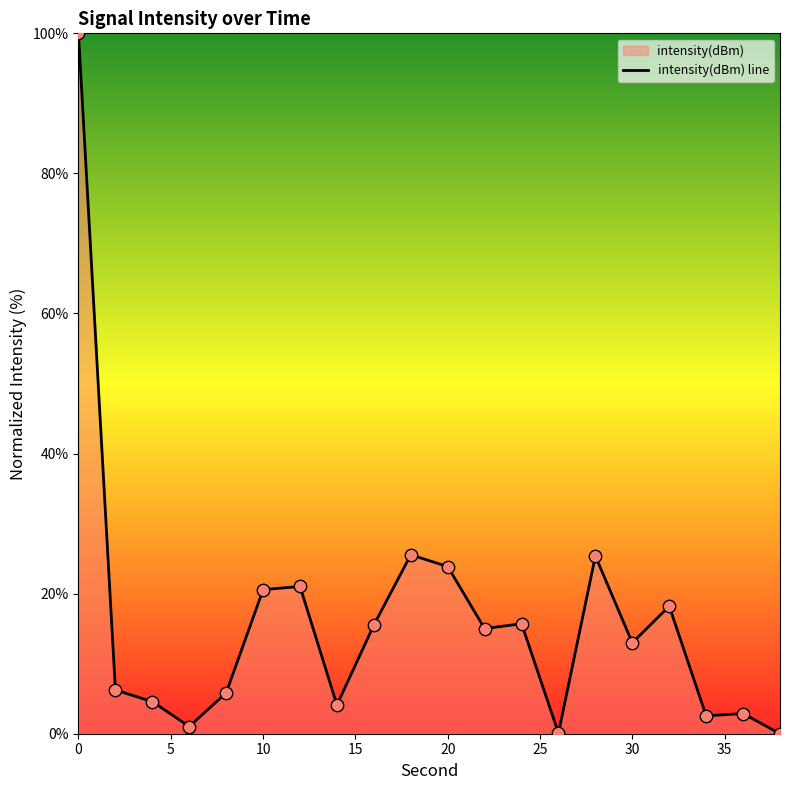

What is the change in value from 10 to 20?

+3.3